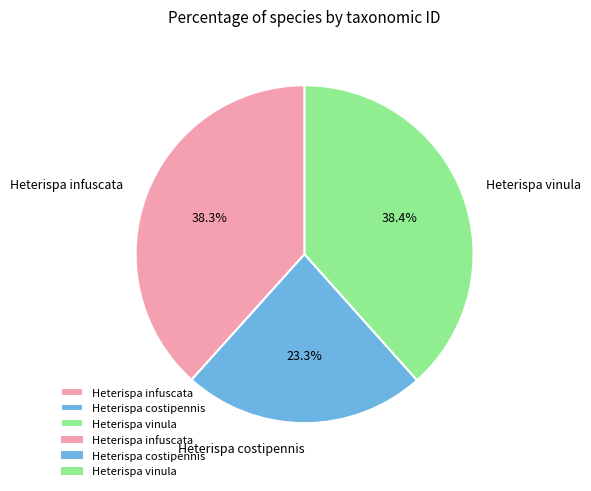

Between Heterispa vinula and Heterispa costipennis, which is larger?

Heterispa vinula